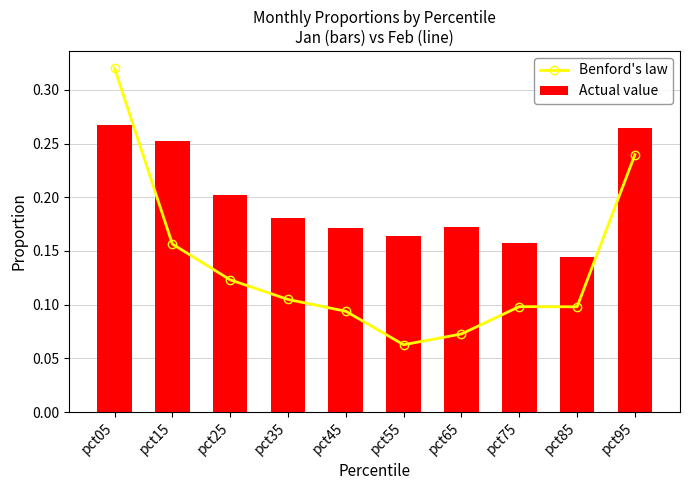

Are the bars grouped side by side (vs. stacked)?

Yes